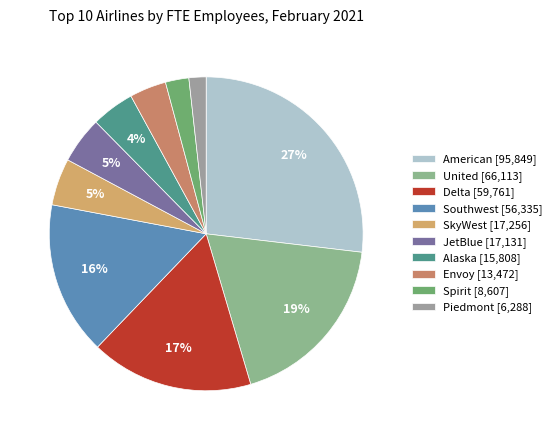

True or false: American accounts for 20% of the total.

False